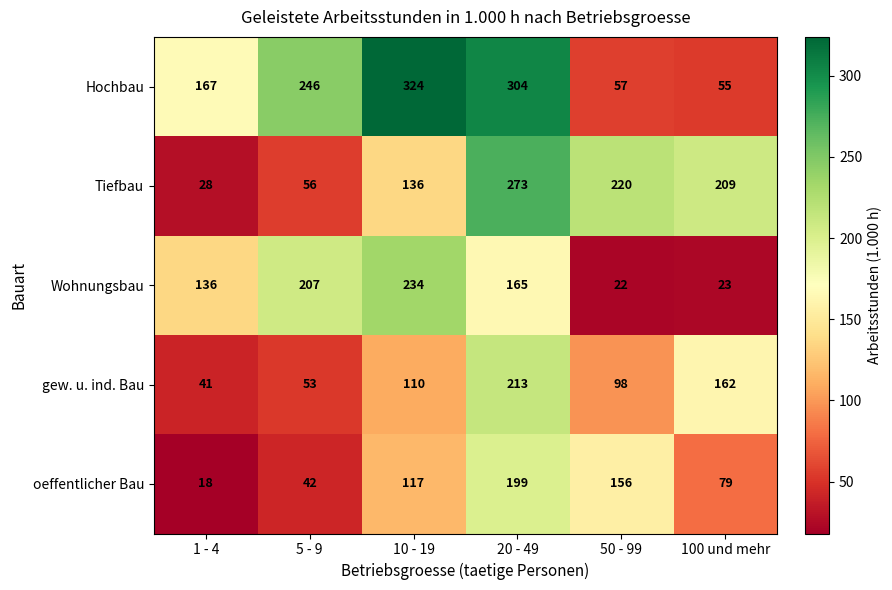

What is the difference between the highest and lowest values at 1 - 4?

149